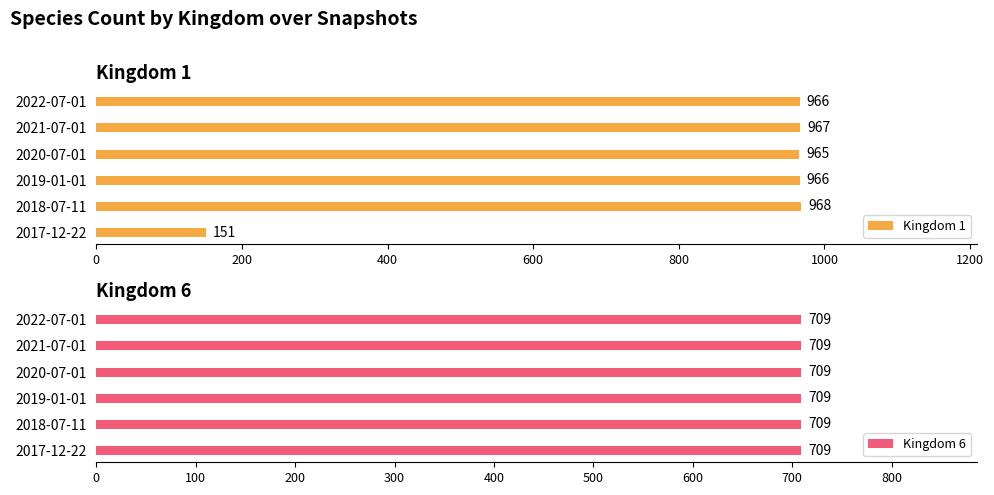

The value of Kingdom 1 at 2018-07-11 is 968. True or false?

True